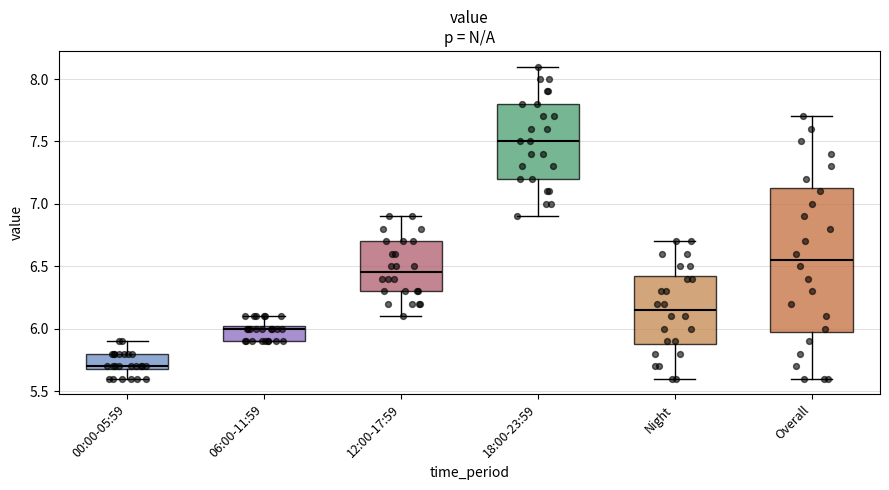

Comparing the boxes themselves (not the whiskers), which one is the tallest?

Overall